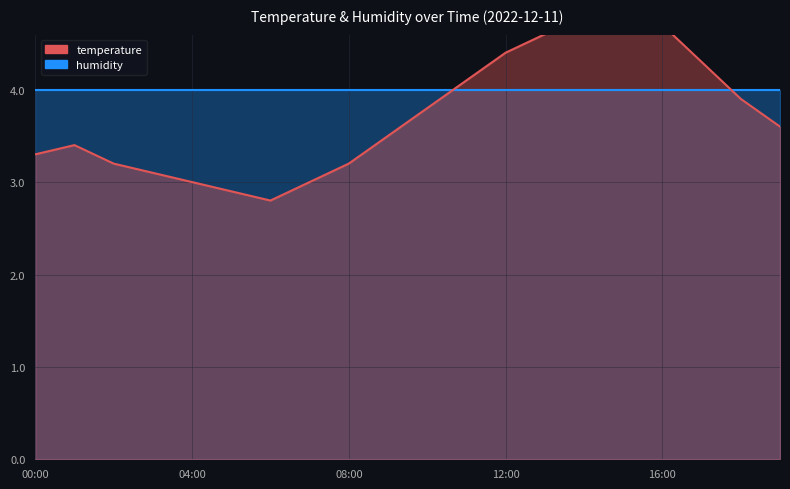

Reading right to left, extract all data points from this chart.

19:00=3.6	18:00=3.9	17:00=4.3	16:00=4.7	15:00=5.0	14:00=4.8	13:00=4.6	12:00=4.4	11:00=4.1	10:00=3.8	09:00=3.5	08:00=3.2	07:00=3.0	06:00=2.8	05:00=2.9	04:00=3.0	03:00=3.1	02:00=3.2	01:00=3.4	00:00=3.3